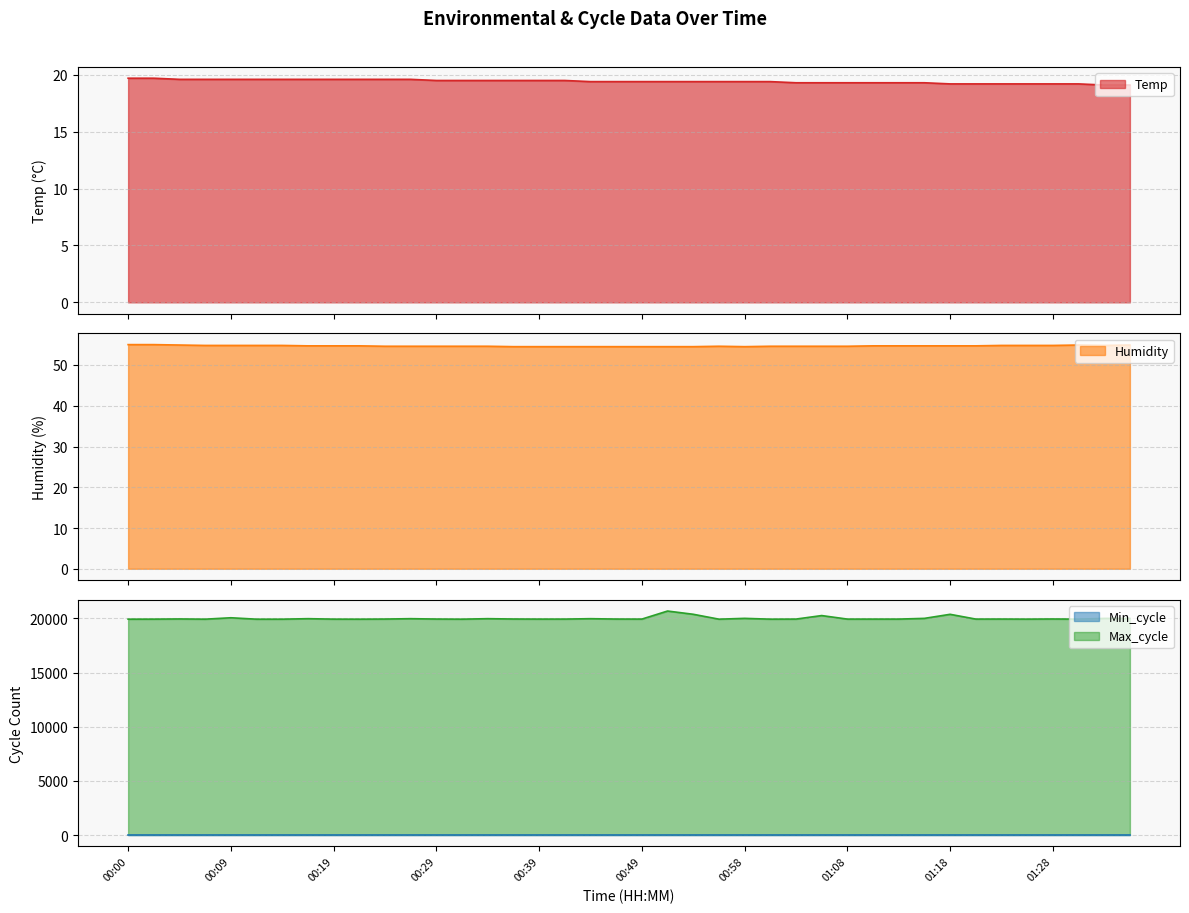

What is the difference between the Humidity values at 00:02 and 00:31?

0.4